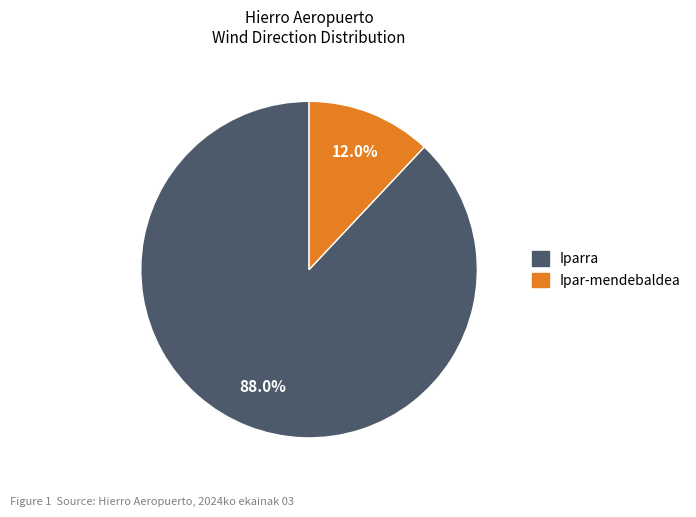

Do Iparra and Ipar-mendebaldea together represent more than half of the pie?

Yes